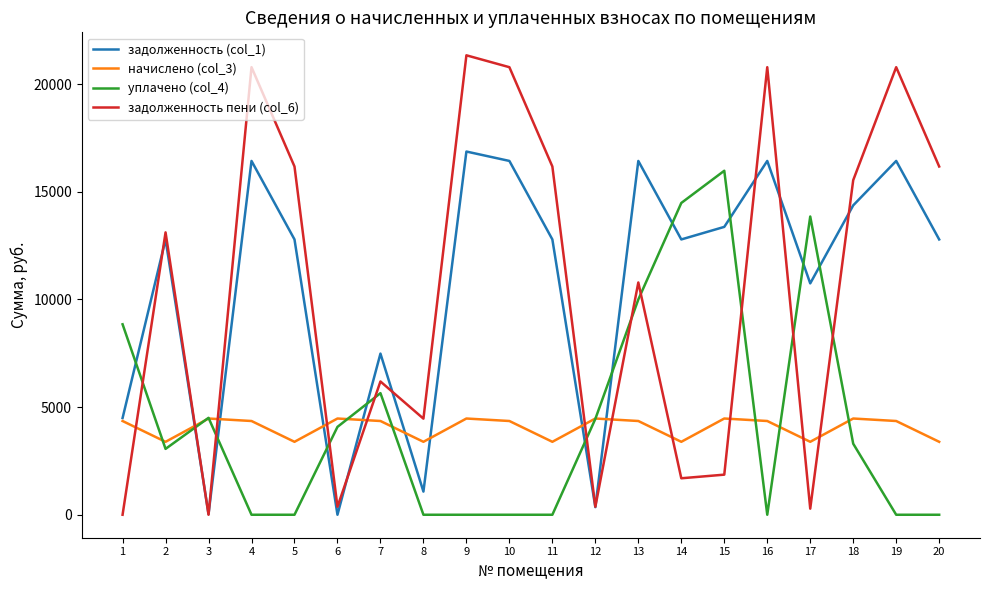

Is it true that задолженность (col_1) equals 24393.9 at 16?

False